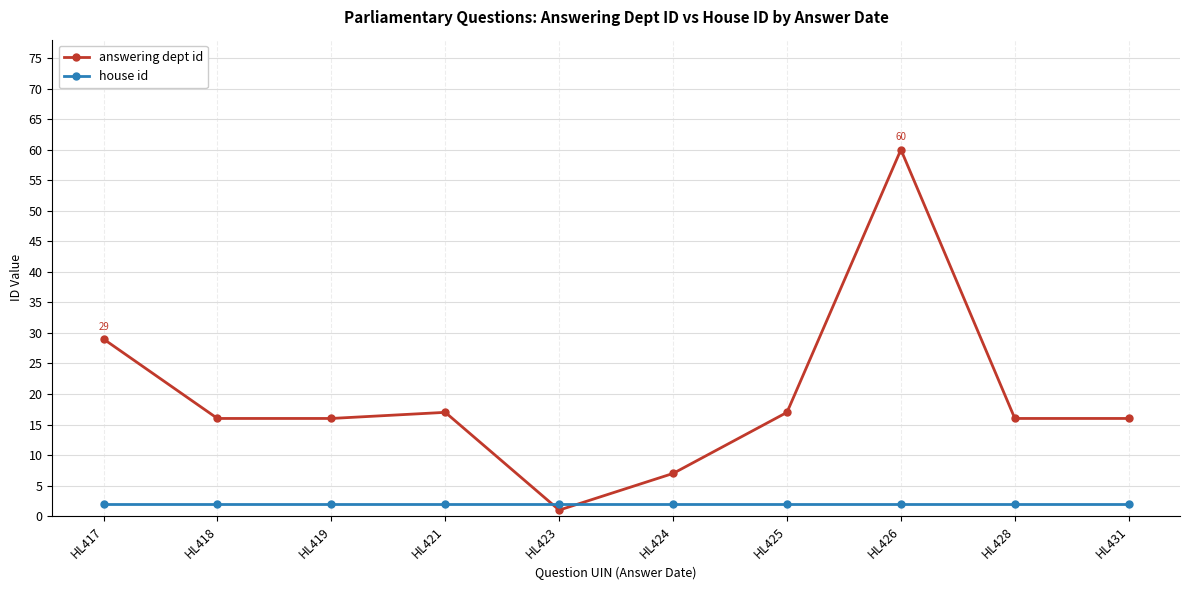

The house id series shows 2 at HL431. True or false?

True